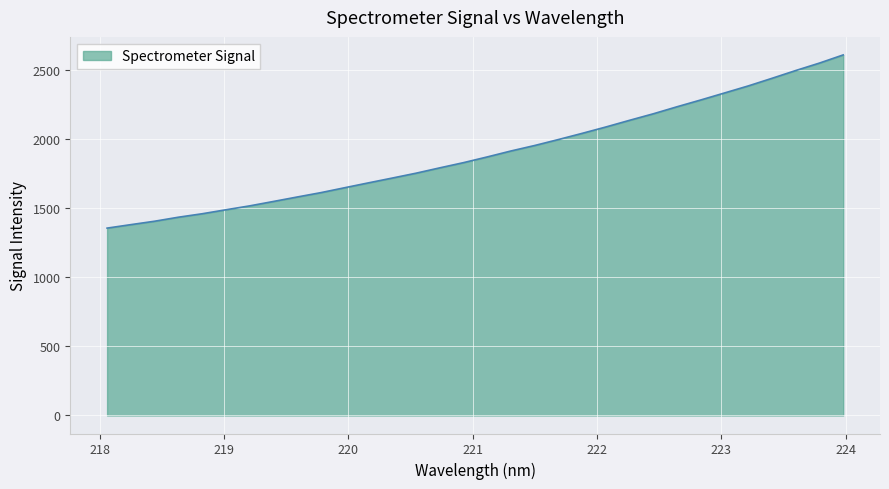

What is the difference between the maximum and minimum values?

1253.4